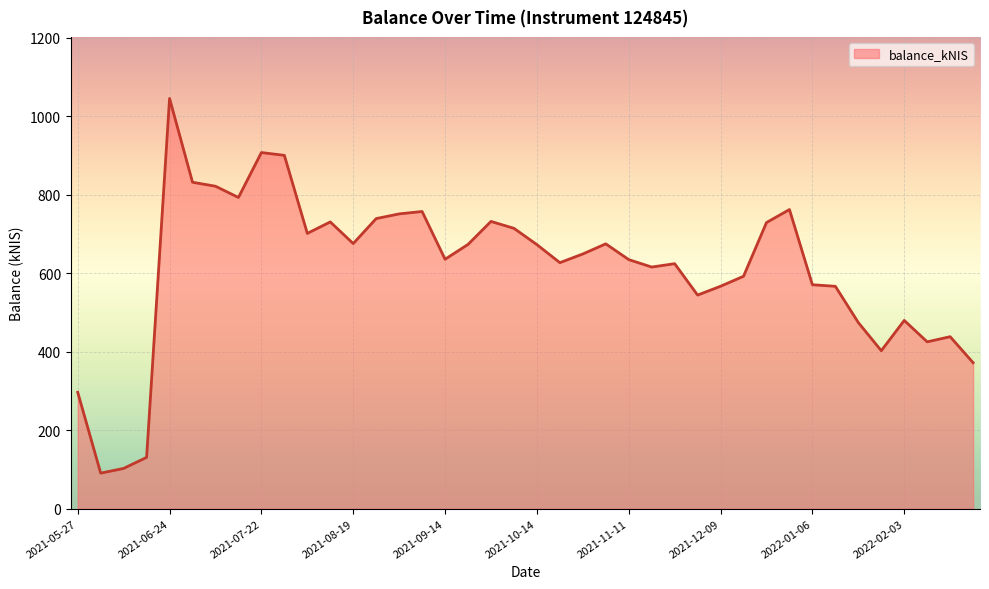

What is the maximum value shown in the chart?

1045.2